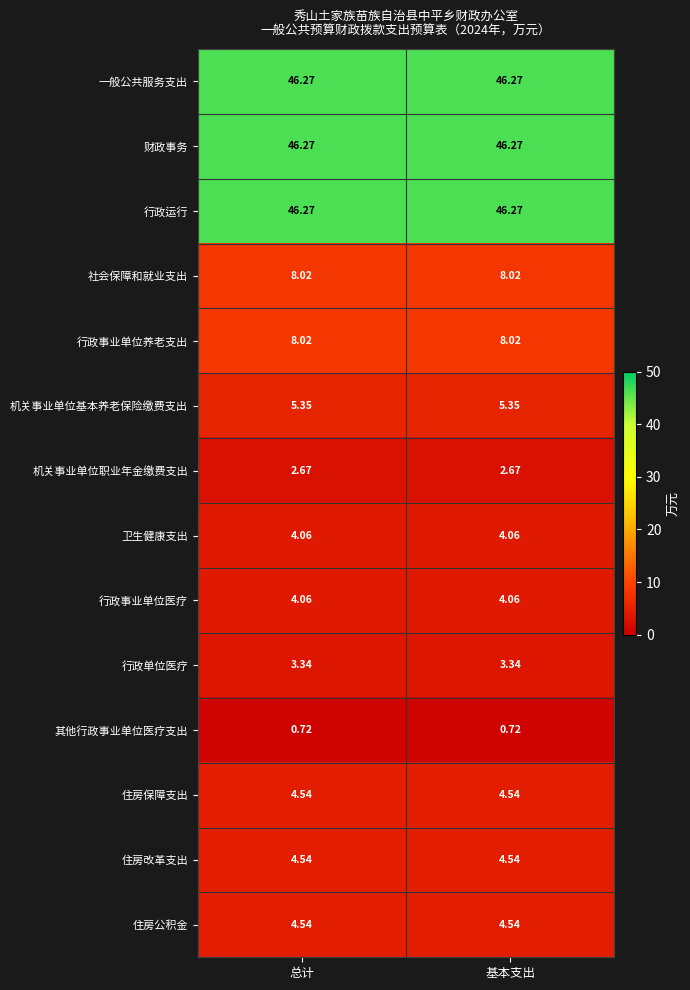

Is the value of 住房公积金 at 总计 greater than the value of 机关事业单位职业年金缴费支出 at 基本支出?

Yes